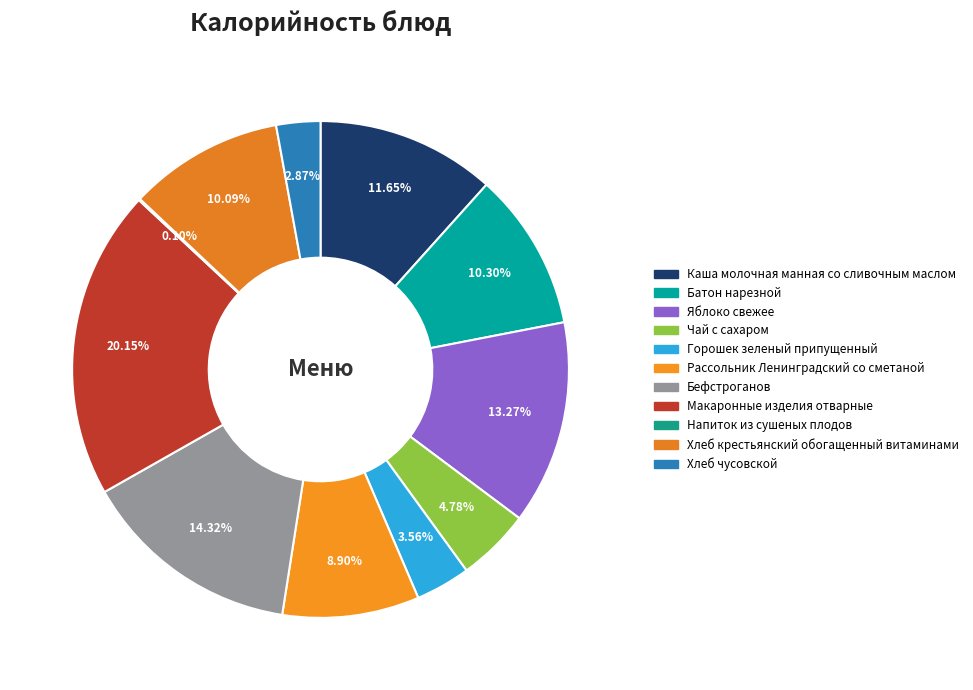

What is the largest slice in the pie chart?

Макаронные изделия отварные